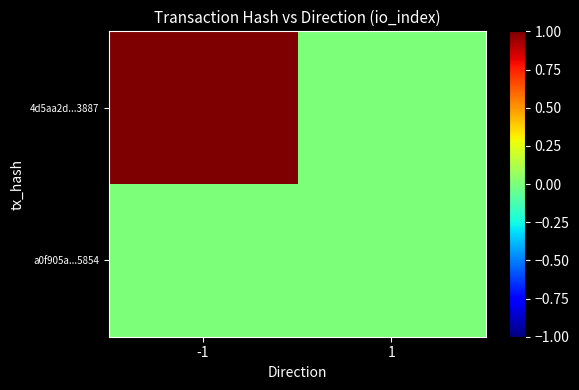

Which has a higher value, 1 or -1?

-1